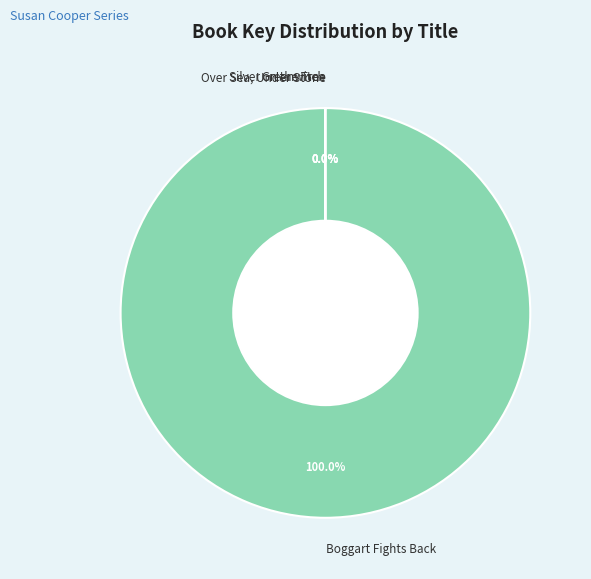

Which category has the biggest portion of the pie?

Boggart Fights Back